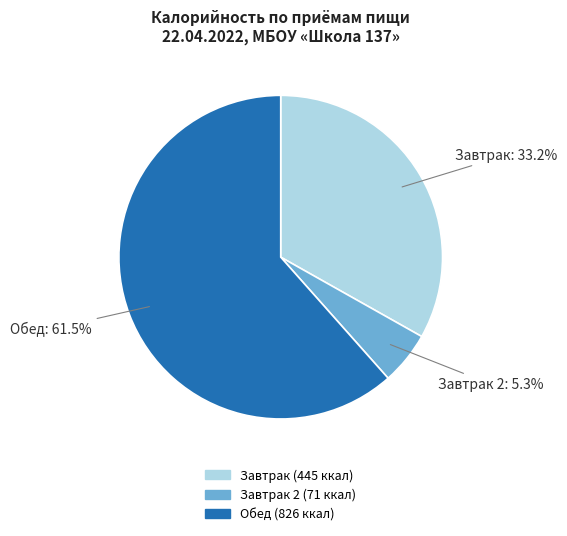

Is there any slice that represents more than half of the pie?

Yes